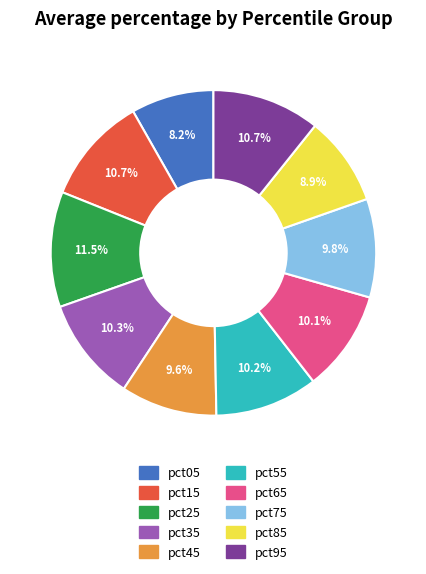

Count the number of slices in the pie.

10